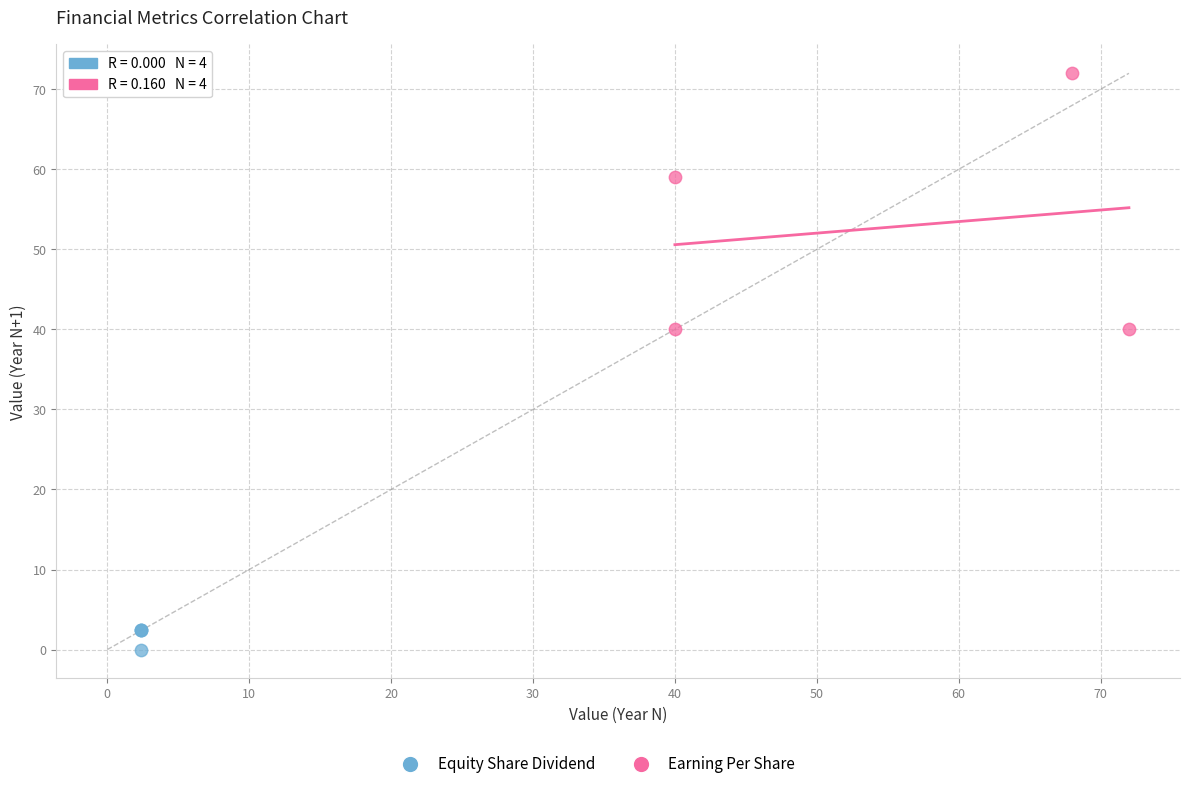

Which series has the widest spread of Y values?

Earning Per Share